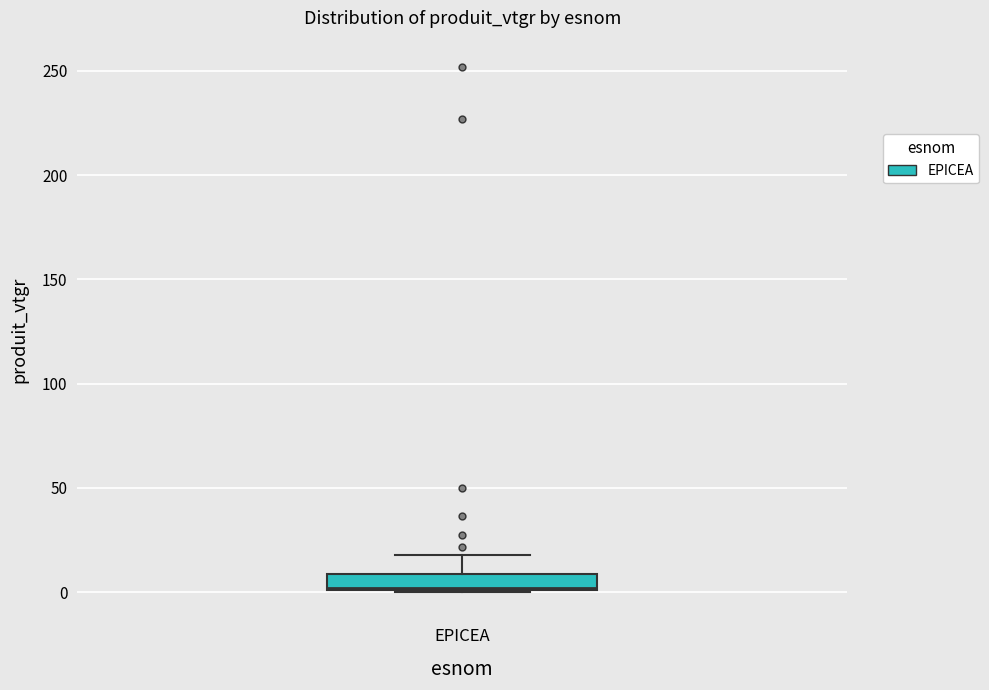

Read this box plot against the y-axis: the position of the median line, the range covered by the box, and the ends of both whiskers. The values are not printed on the chart, so give them approximately, as read against the axis.

median 0, box 0 to 10, whiskers 0 to 20